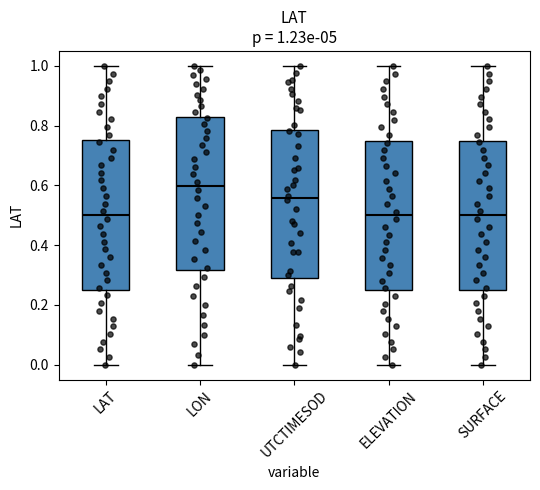

Which box's median line is the highest?

LON